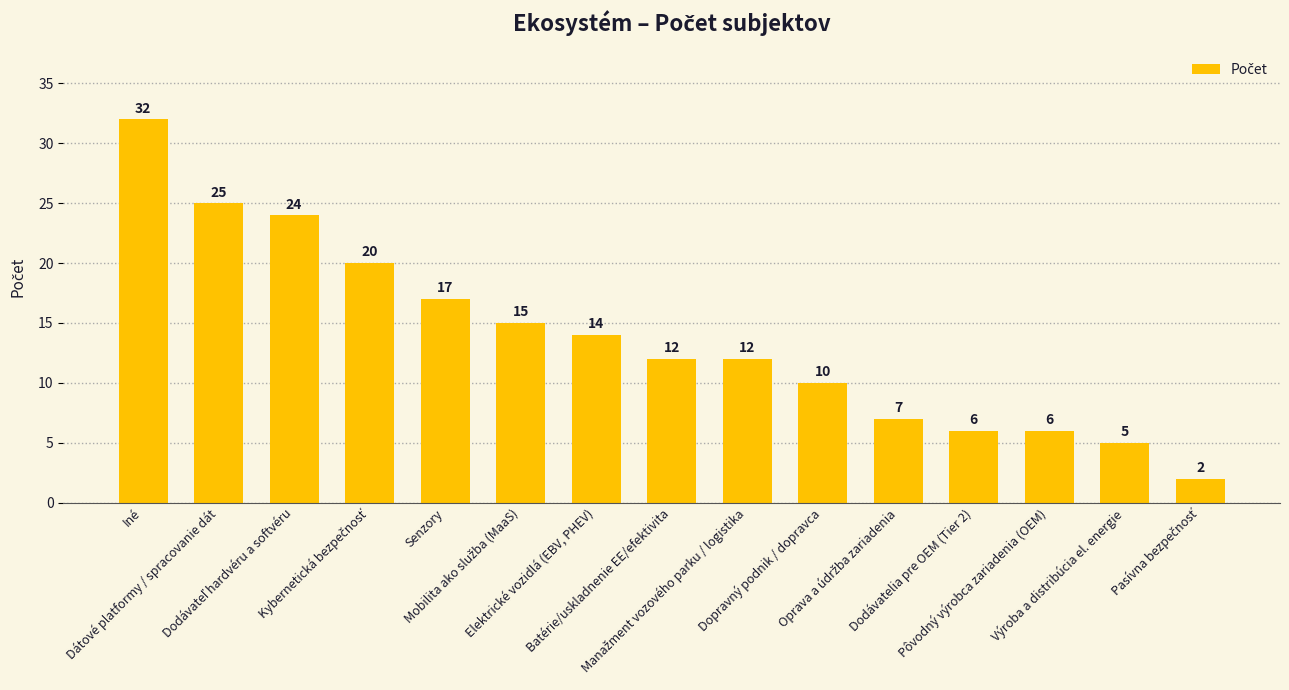

What is the label of the 2nd bar from the left?

Dátové platformy / spracovanie dát